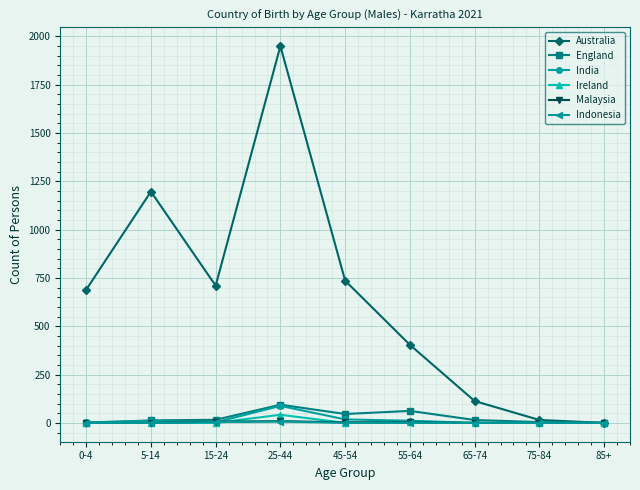

Which series has the largest range (max minus min)?

Australia